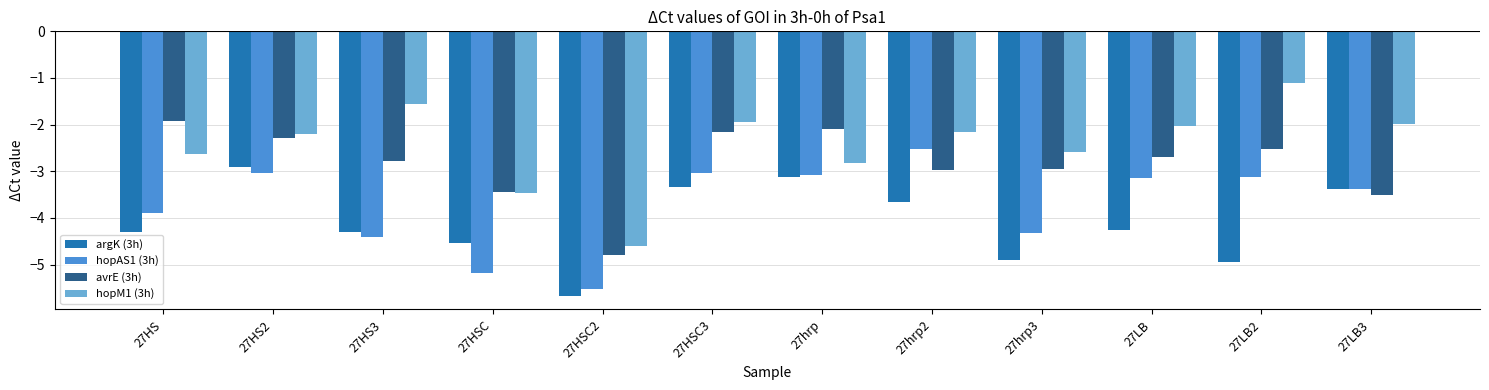

Rank the series by their average value, from highest to lowest.

hopM1 (3h), avrE (3h), hopAS1 (3h), argK (3h)